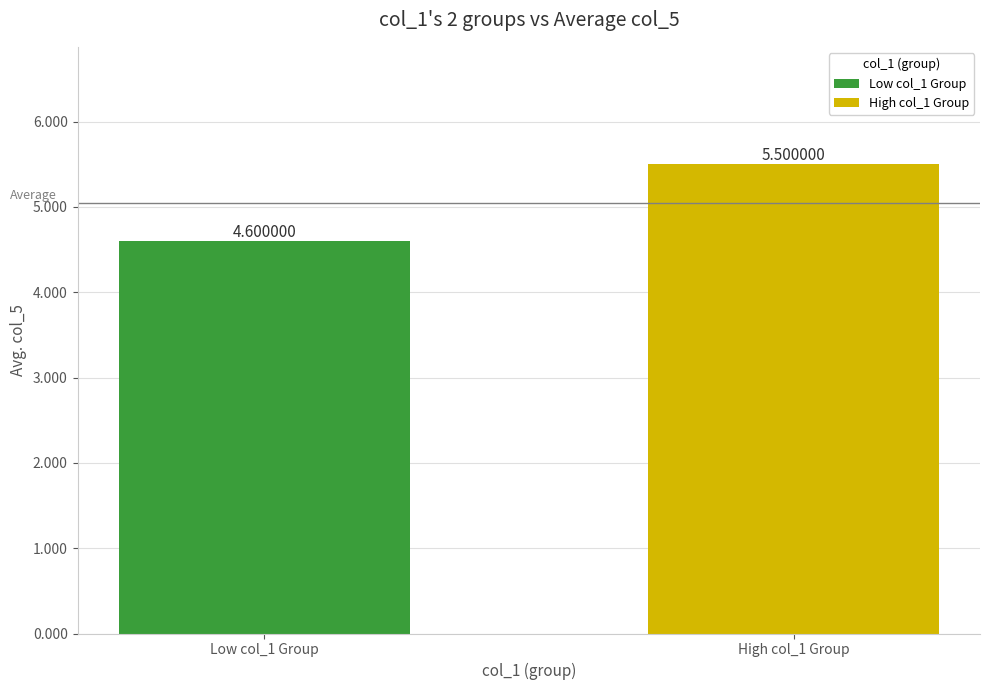

What is the ratio of the value at High col_1 Group to the value at Low col_1 Group?

1.2